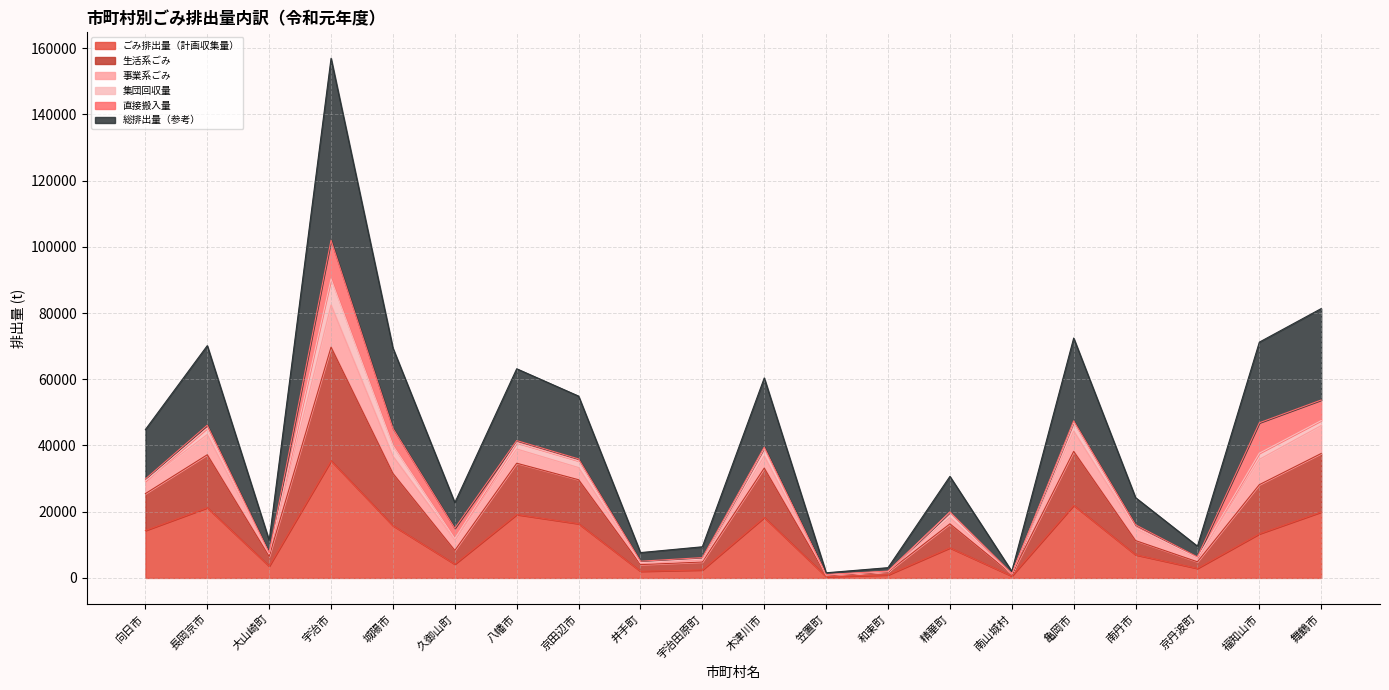

At which label is 生活系ごみ closest to 45608?

長岡京市